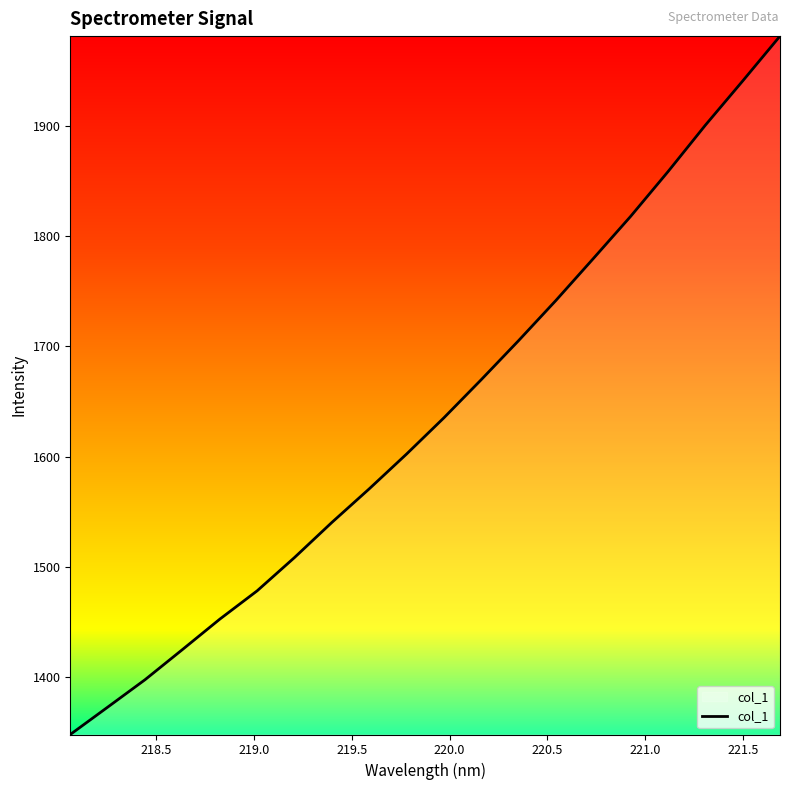

True or false: there are more than 1 points higher than both neighbors.

False